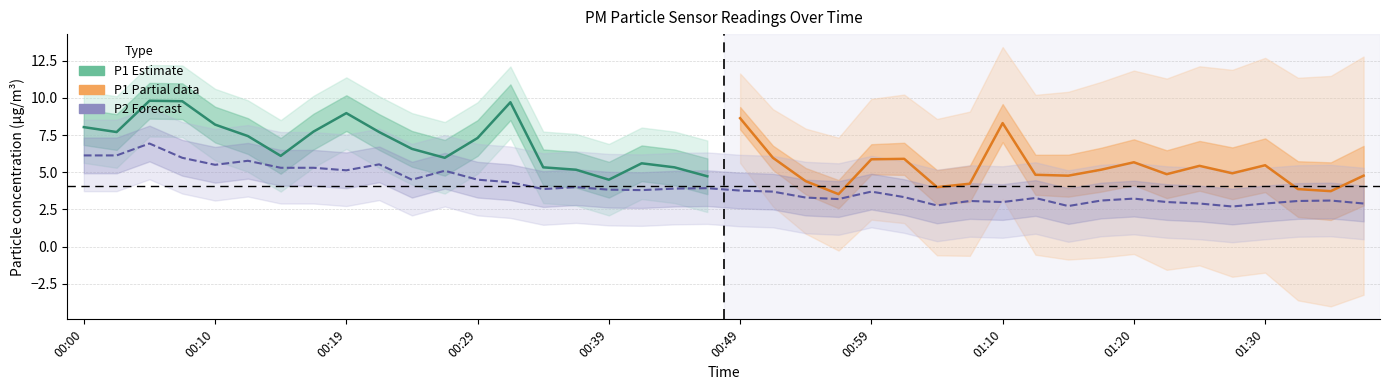

What position from the right is 00:37?

25